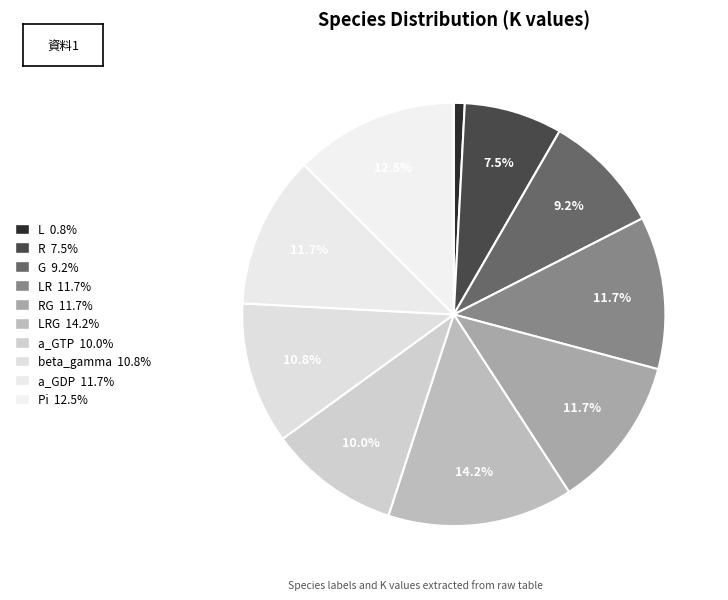

What is the smallest slice in the pie chart?

L